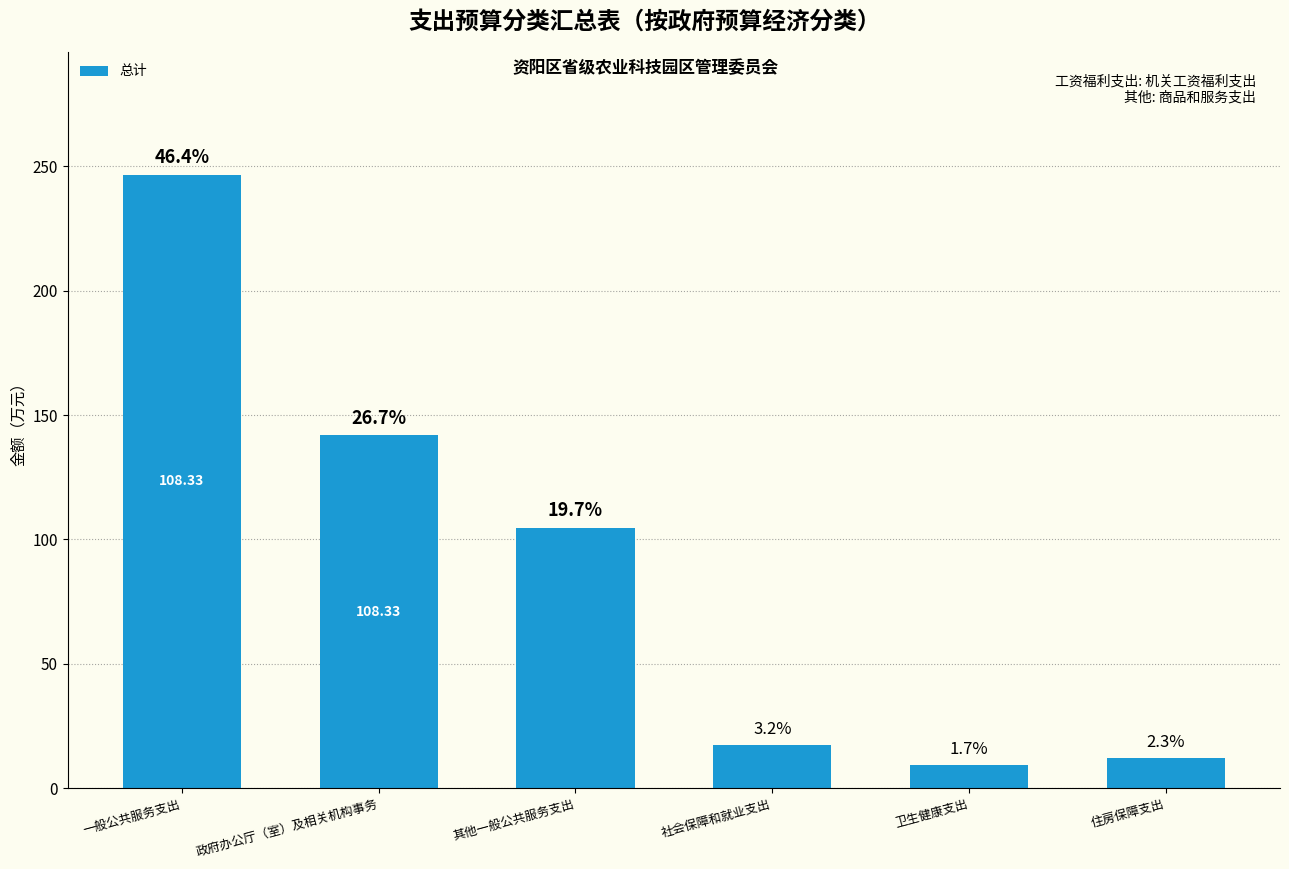

What is the average value?

88.6